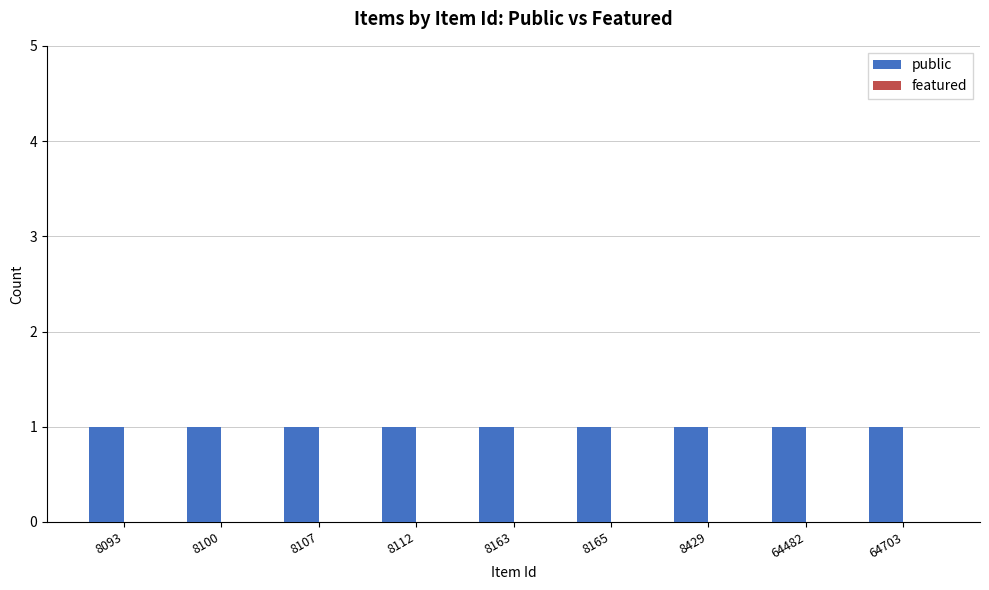

What is the value of the public bar at the 9th from the left?

1